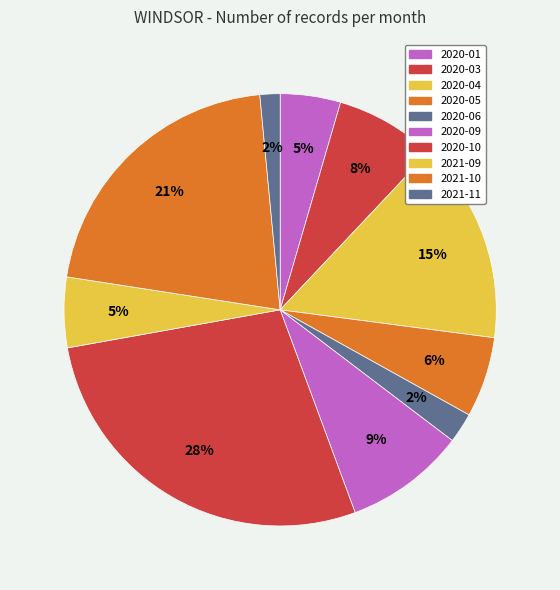

How many segments does this pie chart have?

10